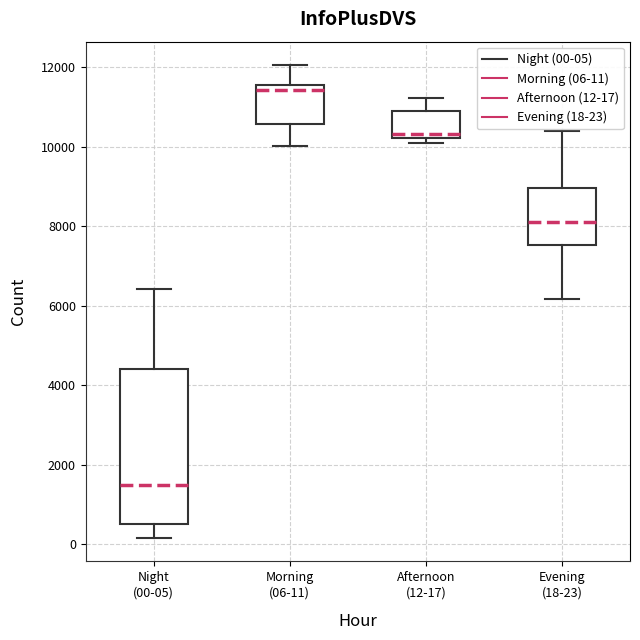

Which box has the highest median line?

Morning (06-11)